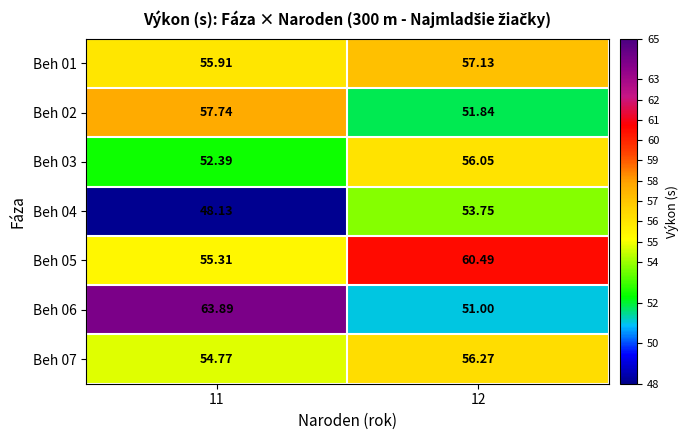

What is the maximum value shown in the chart?

63.9